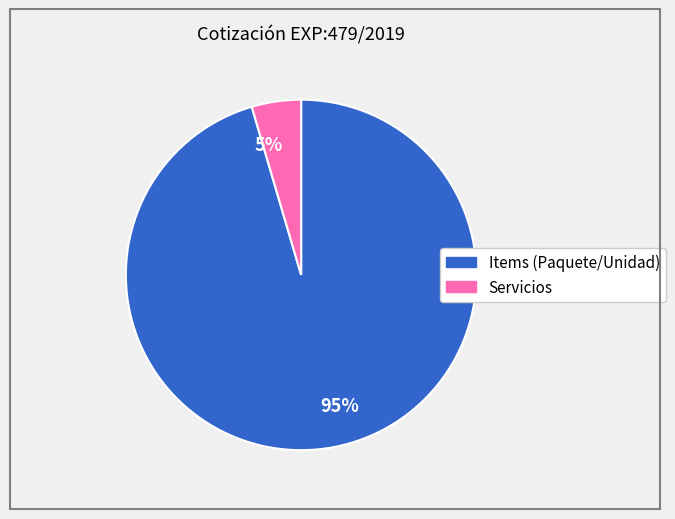

Between 95% and 5%, which is larger?

95%